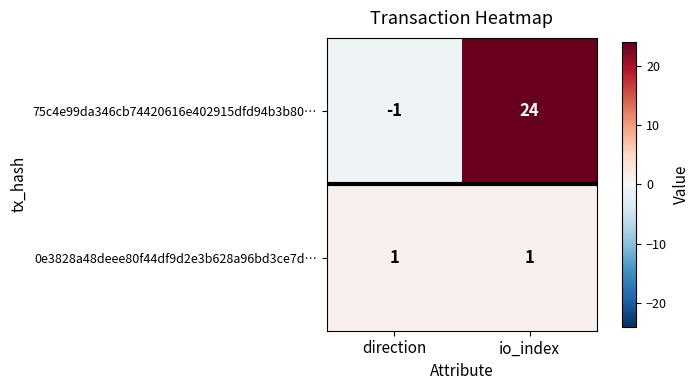

What is the sum of all 75c4e99da346cb74420616e402915dfd94b3b80… values?

23